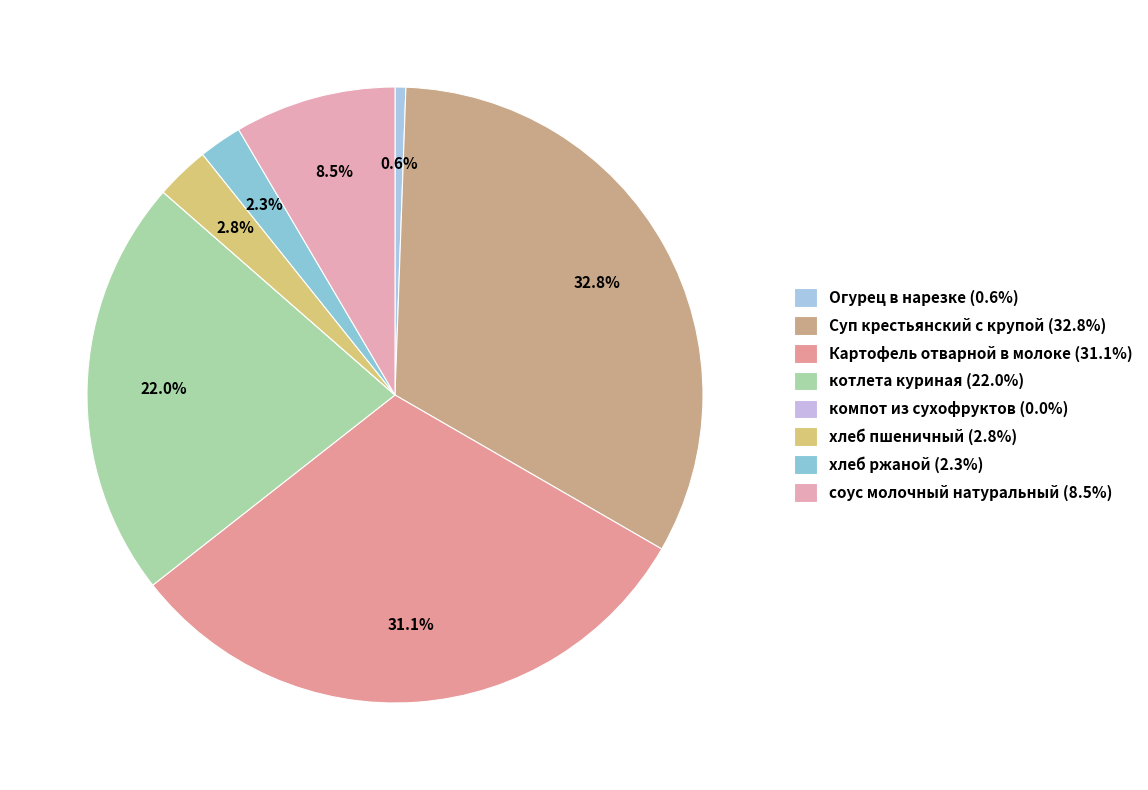

True or false: Суп крестьянский с крупой accounts for 33% of the total.

True